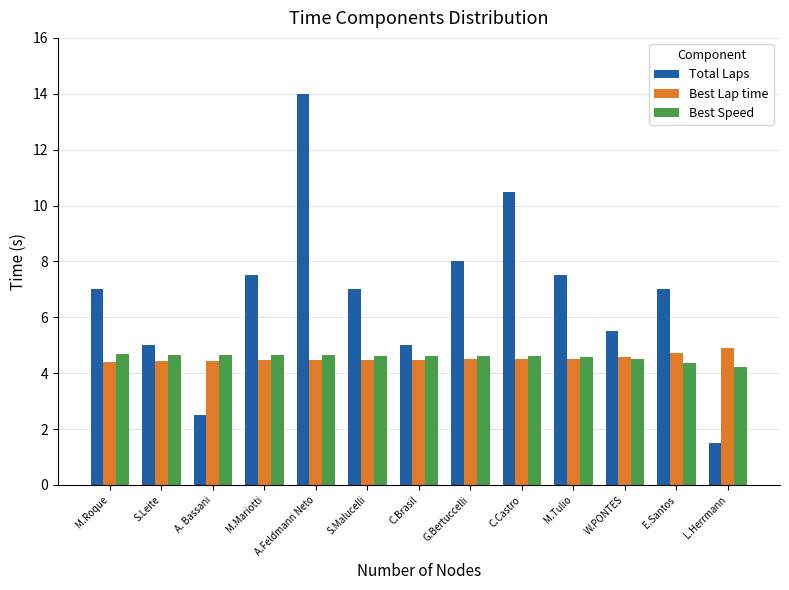

What is the average value of the Best Speed series?

4.6